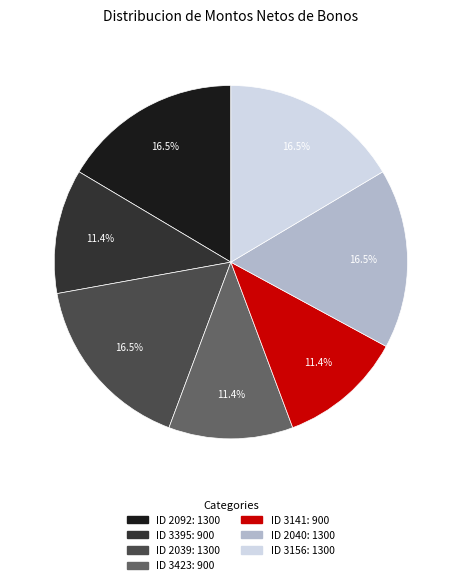

Is there any slice that represents more than half of the pie?

No